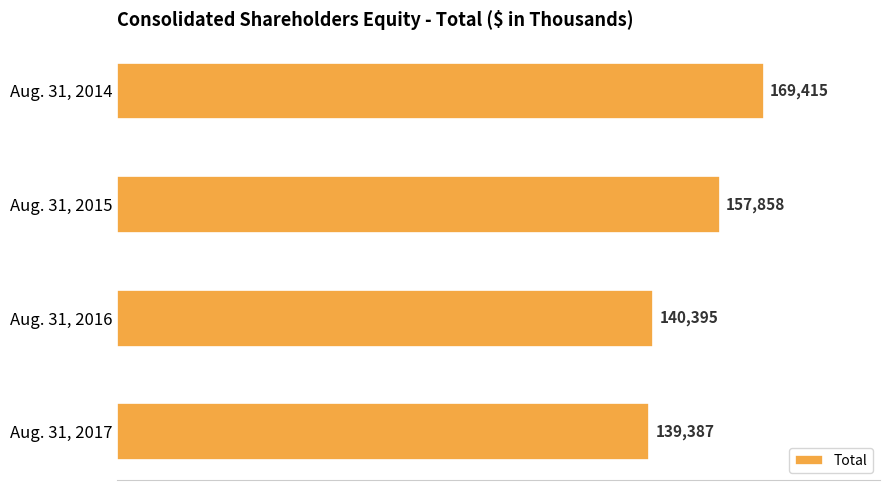

The chart shows a value of 239868 at Aug. 31, 2016. True or false?

False